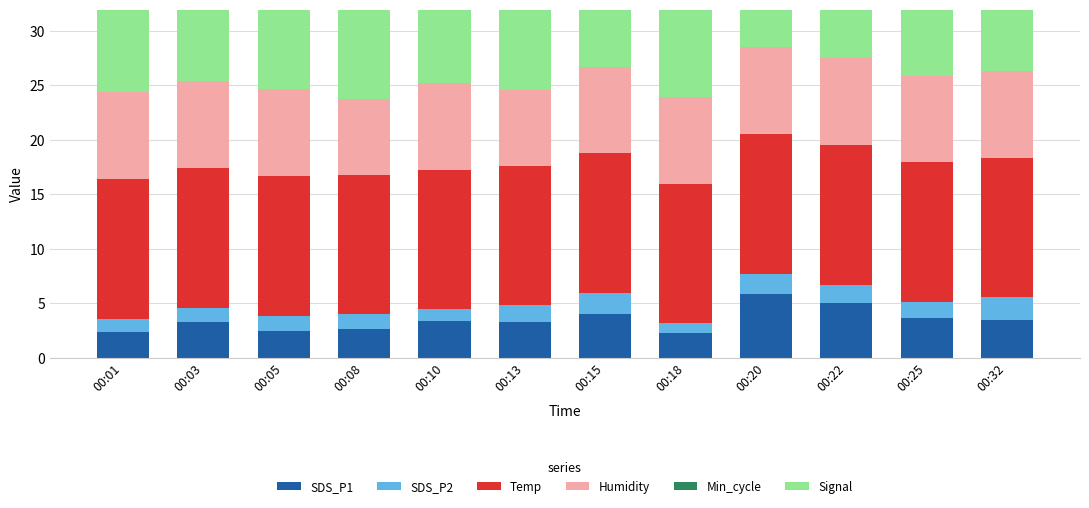

At which label does SDS_P2 reach its peak?

00:32